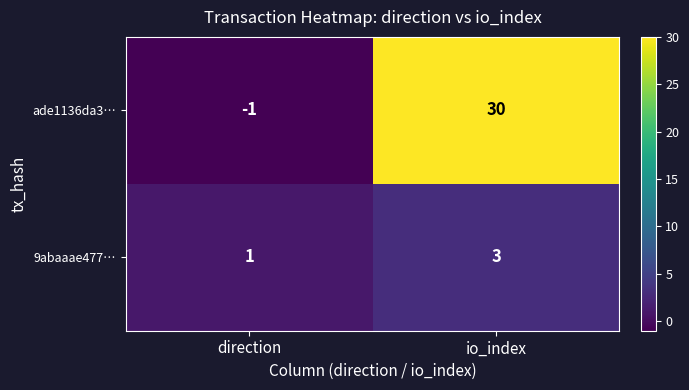

The value of ade1136da3… at direction is -1. True or false?

True